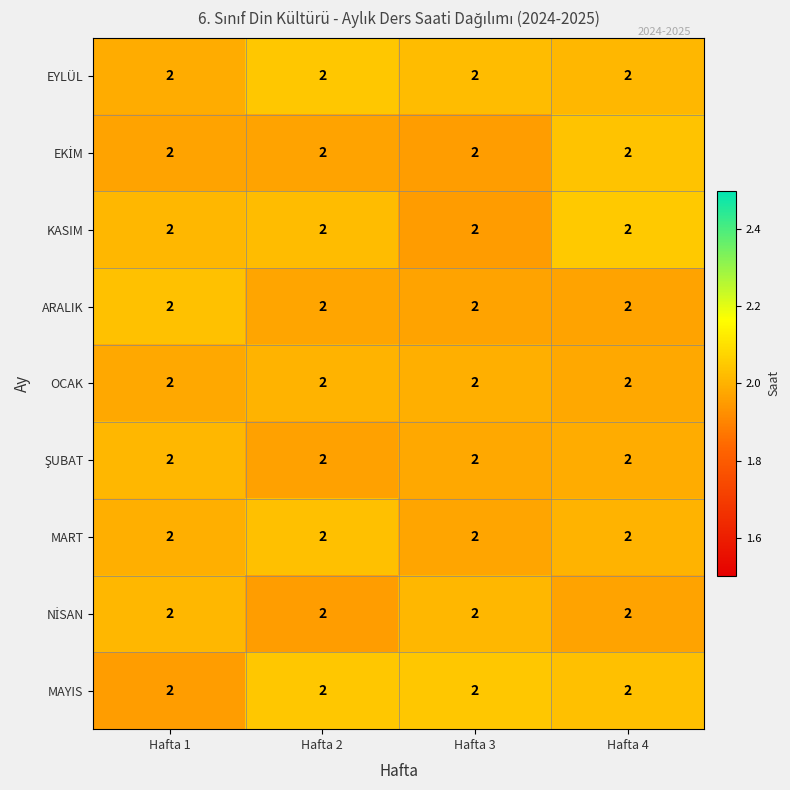

The value of EYLÜL at Hafta 2 is 1.3. True or false?

False